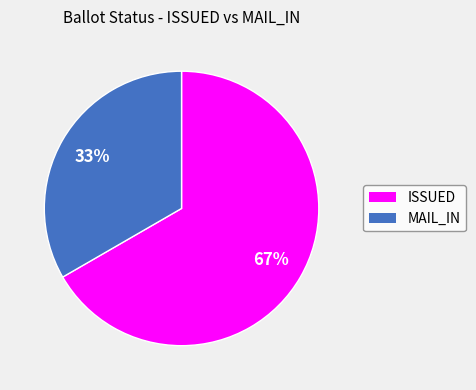

To the nearest percent, what percentage of the pie is MAIL_IN?

33%